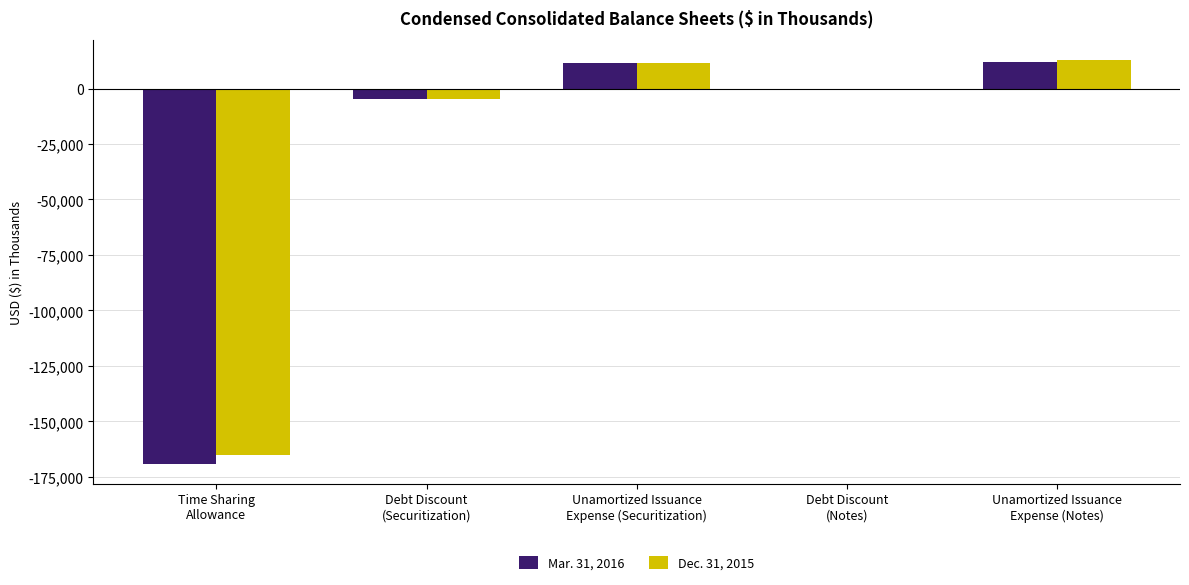

What is the sum of all Mar. 31, 2016 values?

-150458